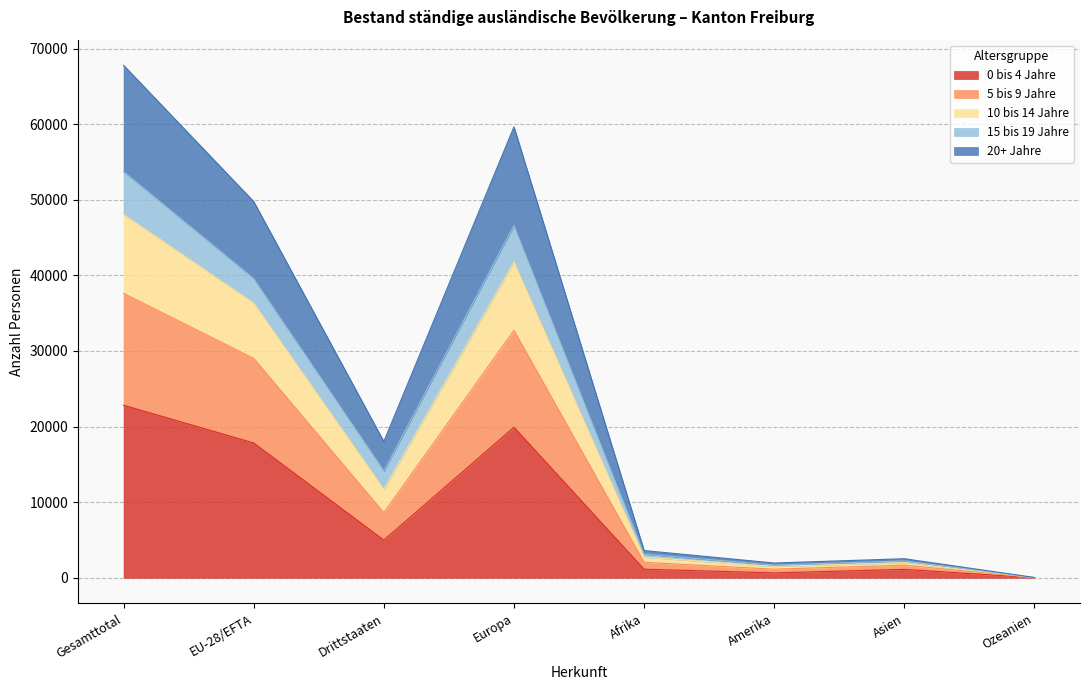

What is the label of the 8th point from the left?

Ozeanien